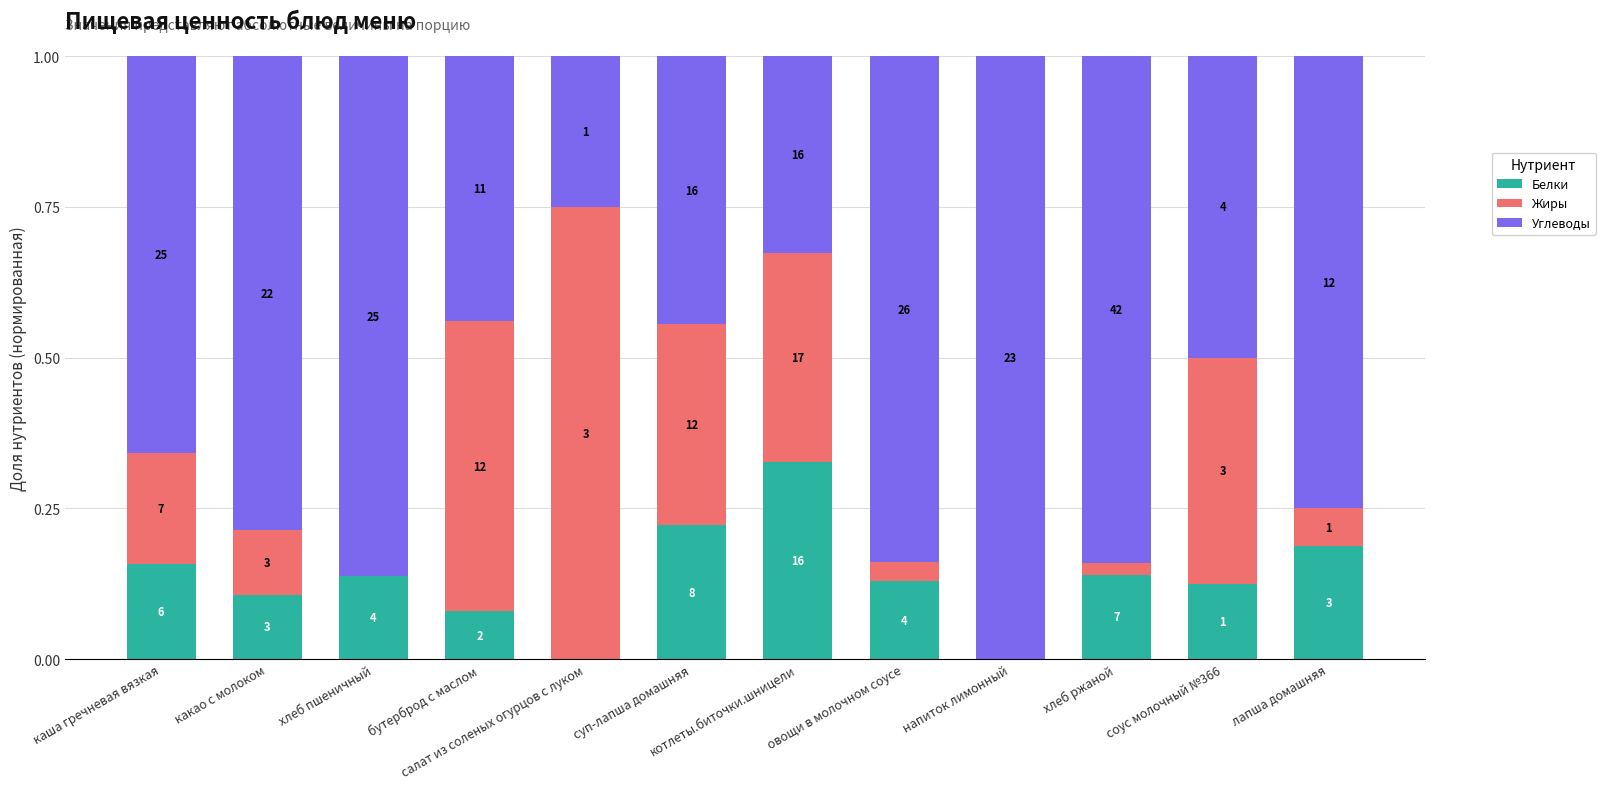

Is it true that Белки equals 0.1 at овощи в молочном соусе?

True